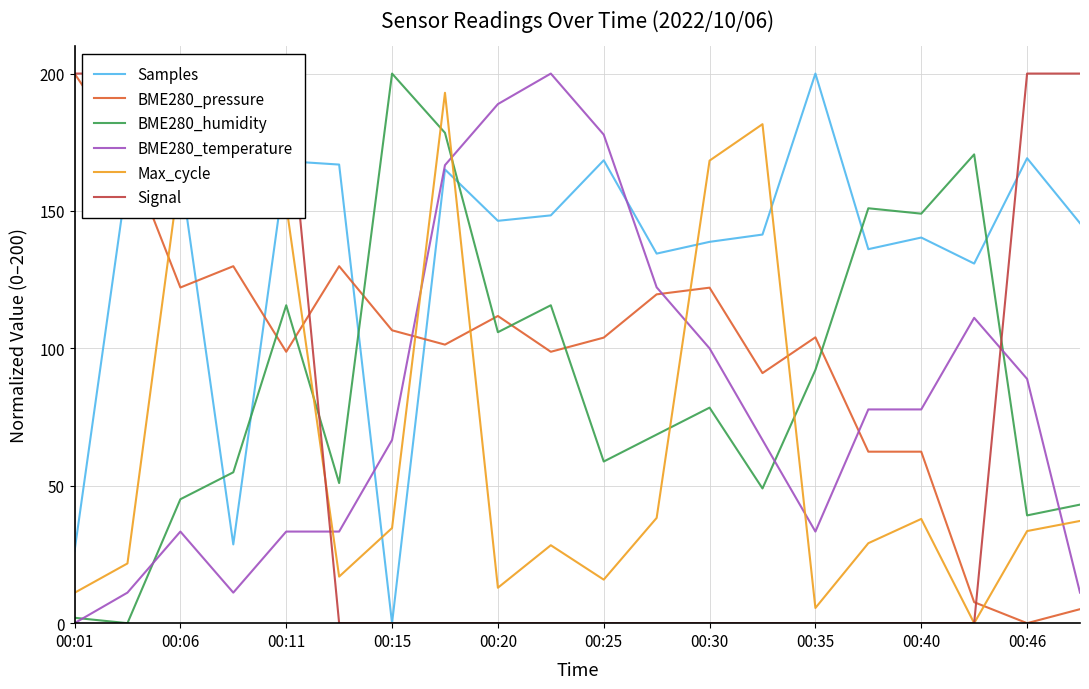

In BME280_temperature, how many points are lower than both neighbors (excluding endpoints)?

2